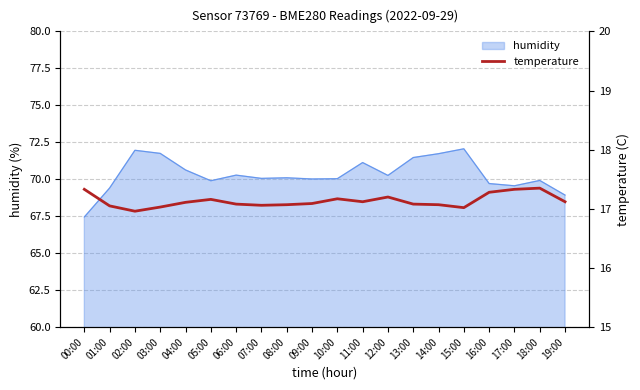

The humidity series shows 71.5 at 13:00. True or false?

True